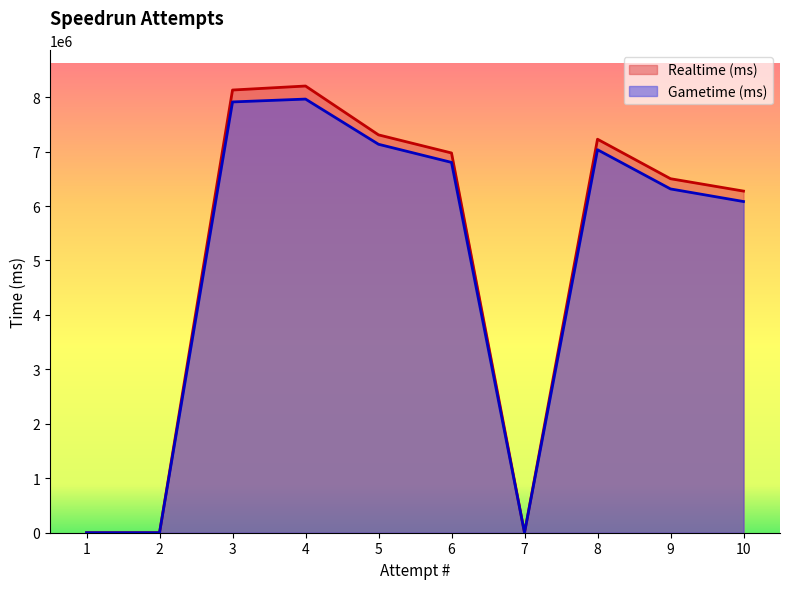

What is the sum of all Realtime (ms) values?

50617052